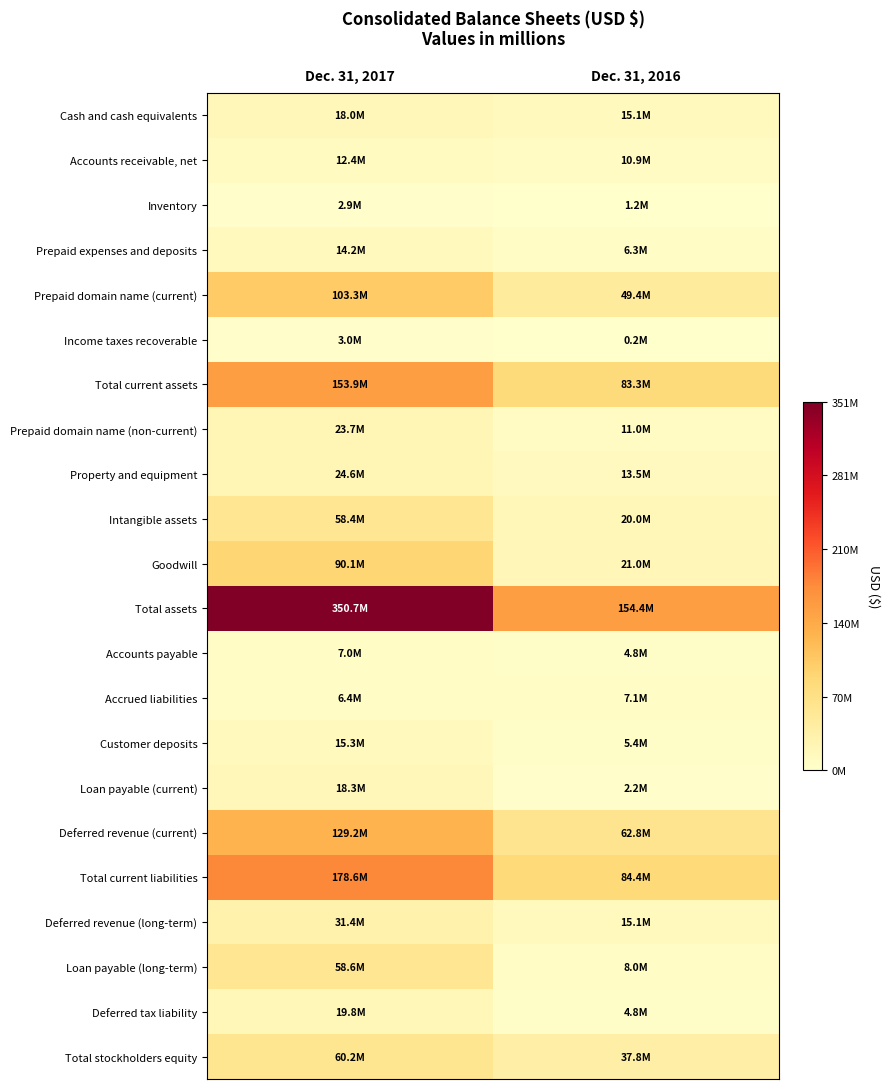

Rank the series by their maximum value, from highest to lowest.

Total assets, Total current liabilities, Total current assets, Deferred revenue (current), Prepaid domain name (current), Goodwill, Total stockholders equity, Loan payable (long-term), Intangible assets, Deferred revenue (long-term), Property and equipment, Prepaid domain name (non-current), Deferred tax liability, Loan payable (current), Cash and cash equivalents, Customer deposits, Prepaid expenses and deposits, Accounts receivable, net, Accrued liabilities, Accounts payable, Income taxes recoverable, Inventory